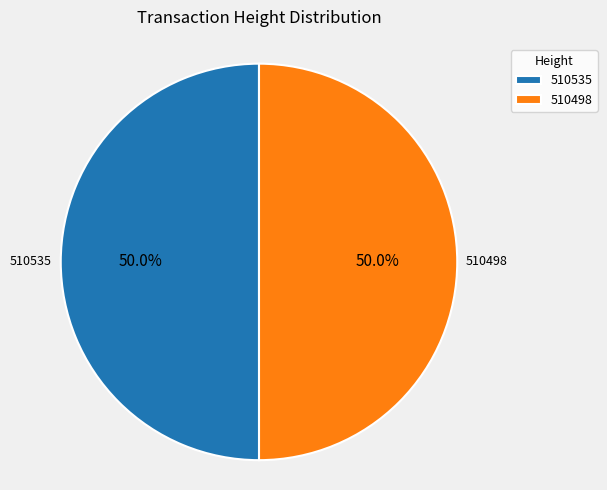

What percentage do 510535 and 510498 together represent?

100.0%